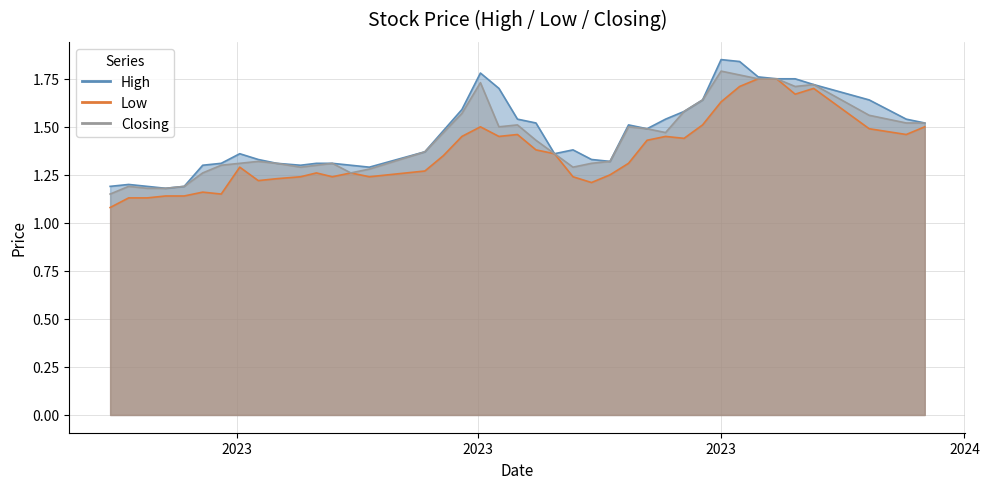

What is the label of the 39th point from the right?

10/12/2023